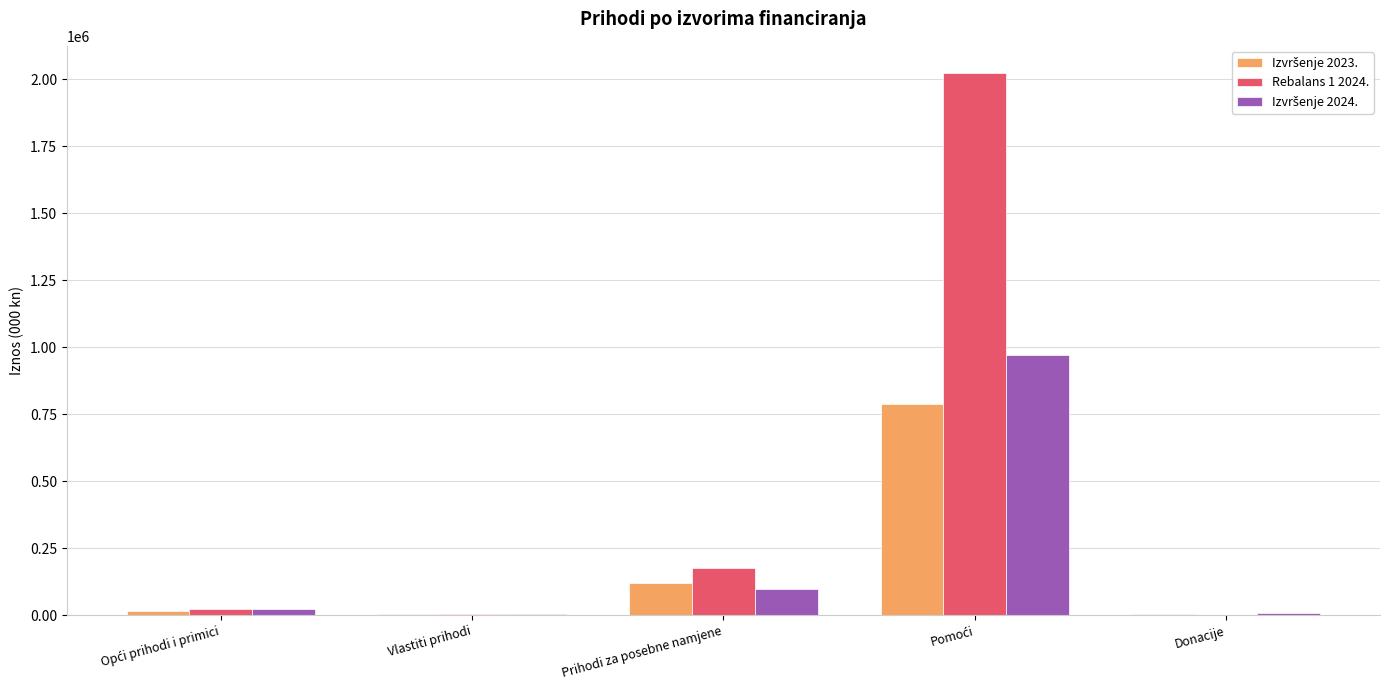

The Rebalans 1 2024. series shows 284232.7 at Prihodi za posebne namjene. True or false?

False